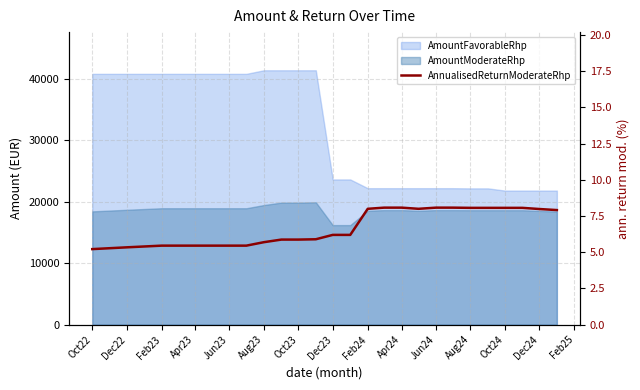

What is the minimum value shown in the chart?

5.2